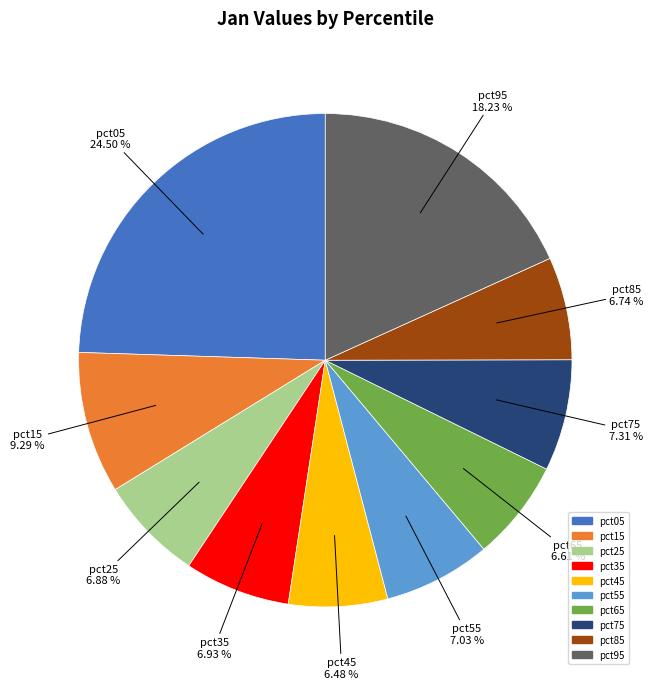

What portion of the pie excludes pct55?

93.0%